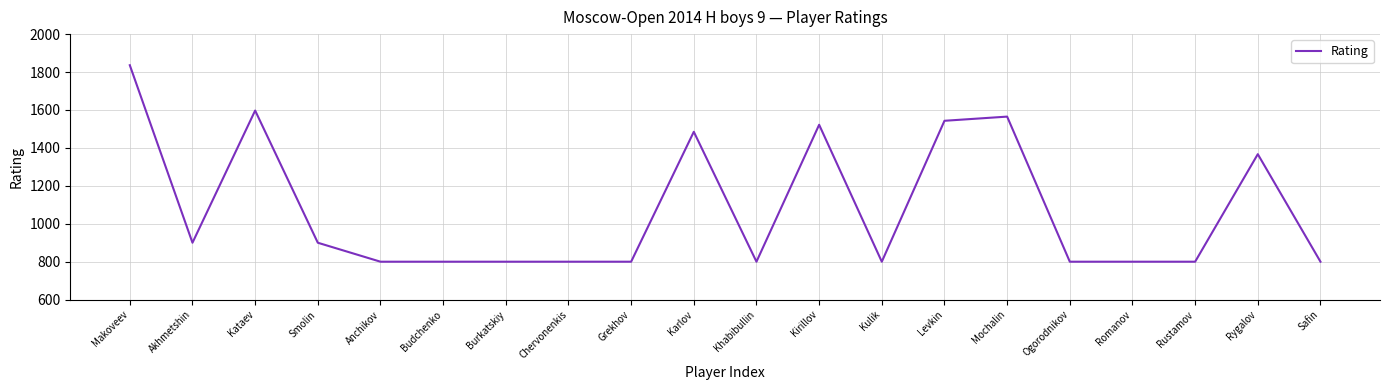

What is the smallest value displayed?

800